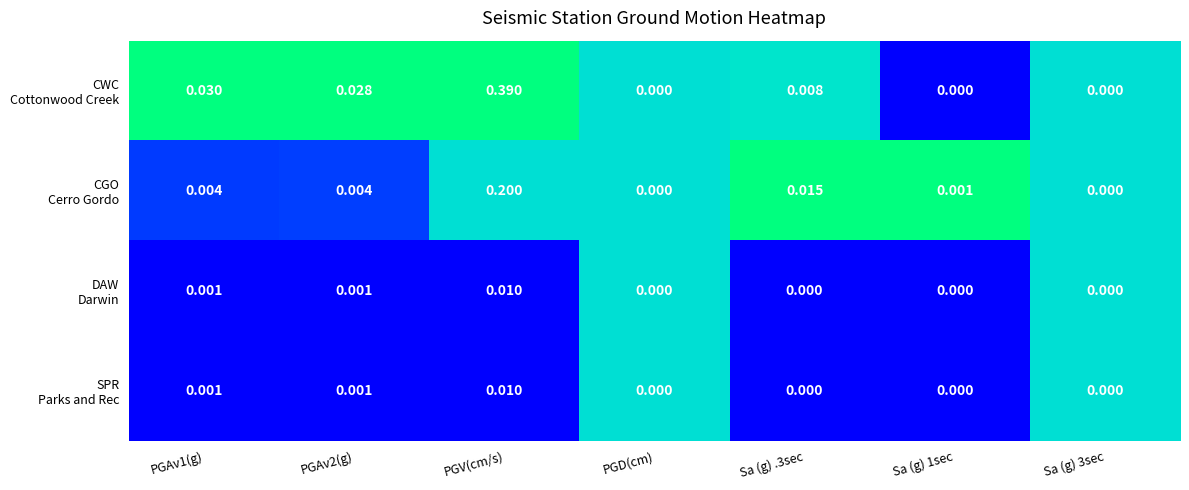

At which category is the sum across all series the highest?

PGV(cm/s)